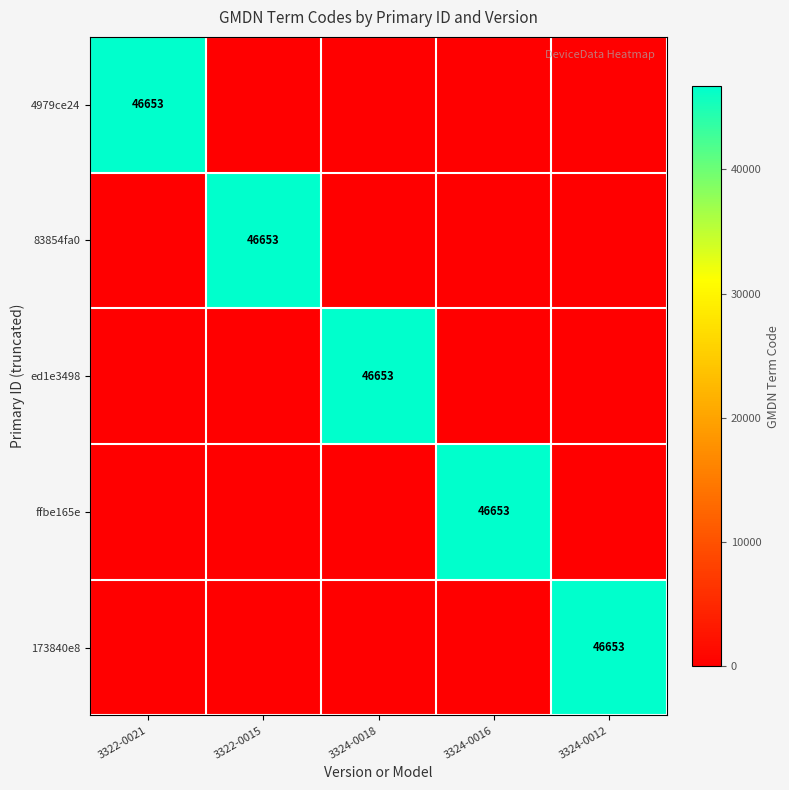

The value of 4979ce24 at 3322-0021 is 10915. True or false?

False